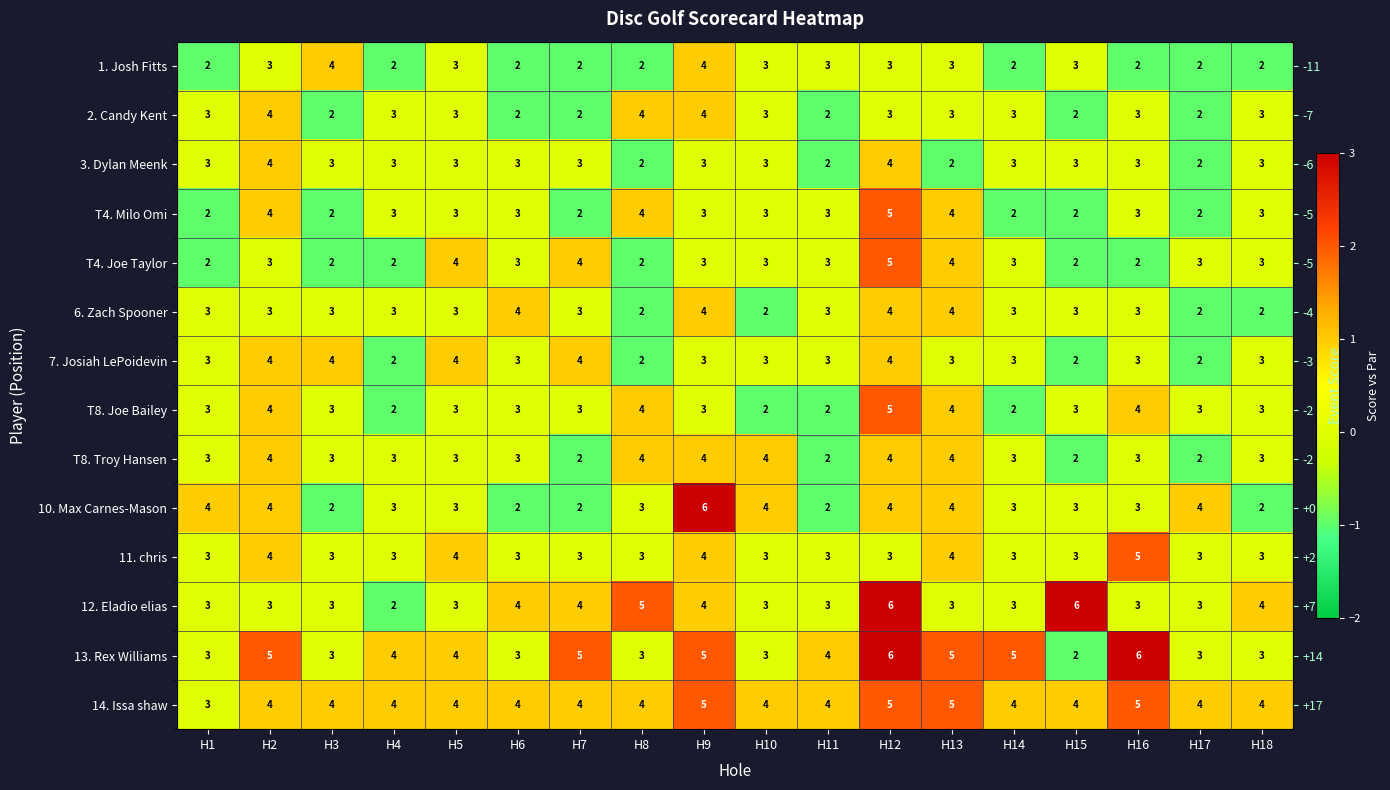

Between H3 and H13, which is larger?

H3